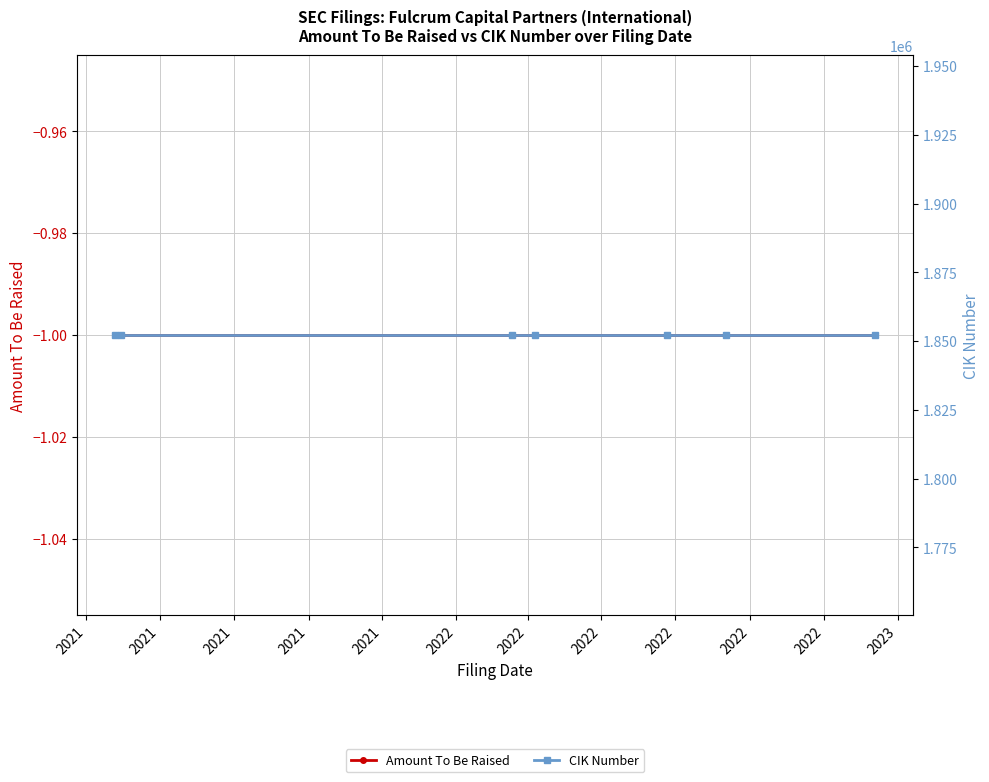

Read the CIK Number value at 2021.

1852198